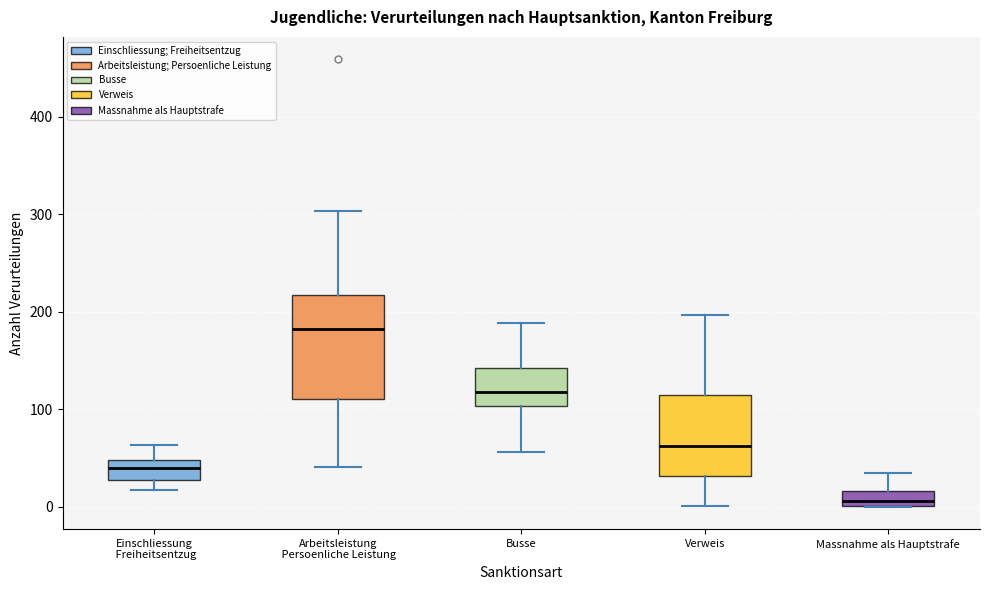

Which box has the highest median line?

Arbeitsleistung Persoenliche Leistung